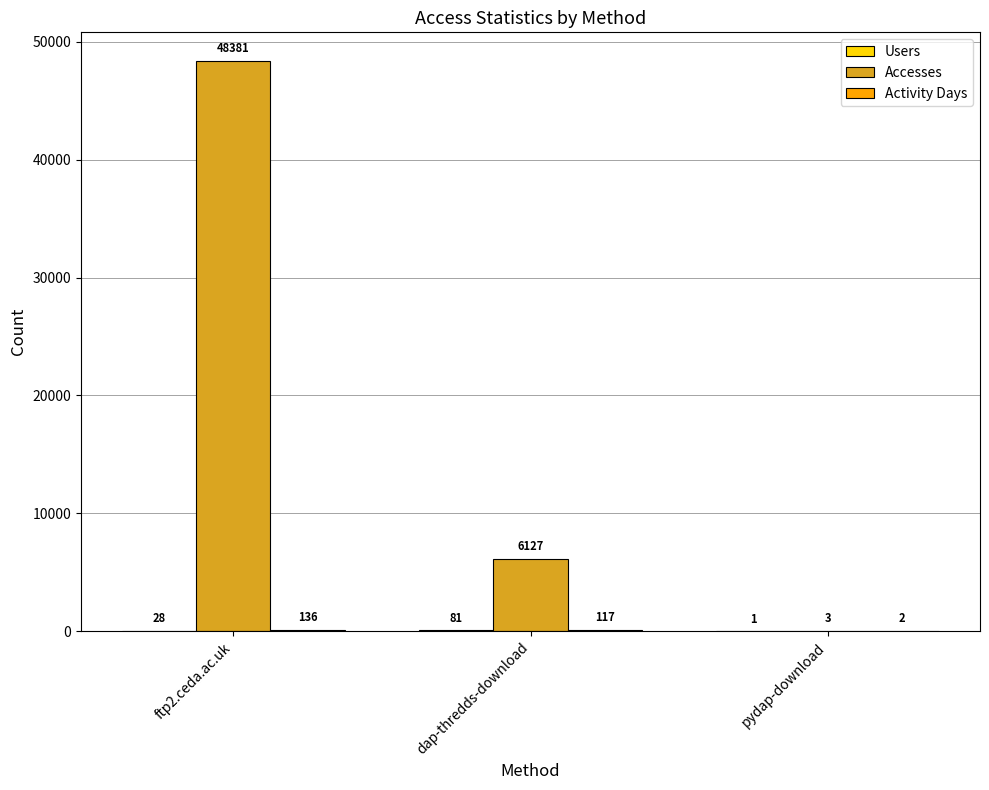

How many categories are shown in the chart?

3